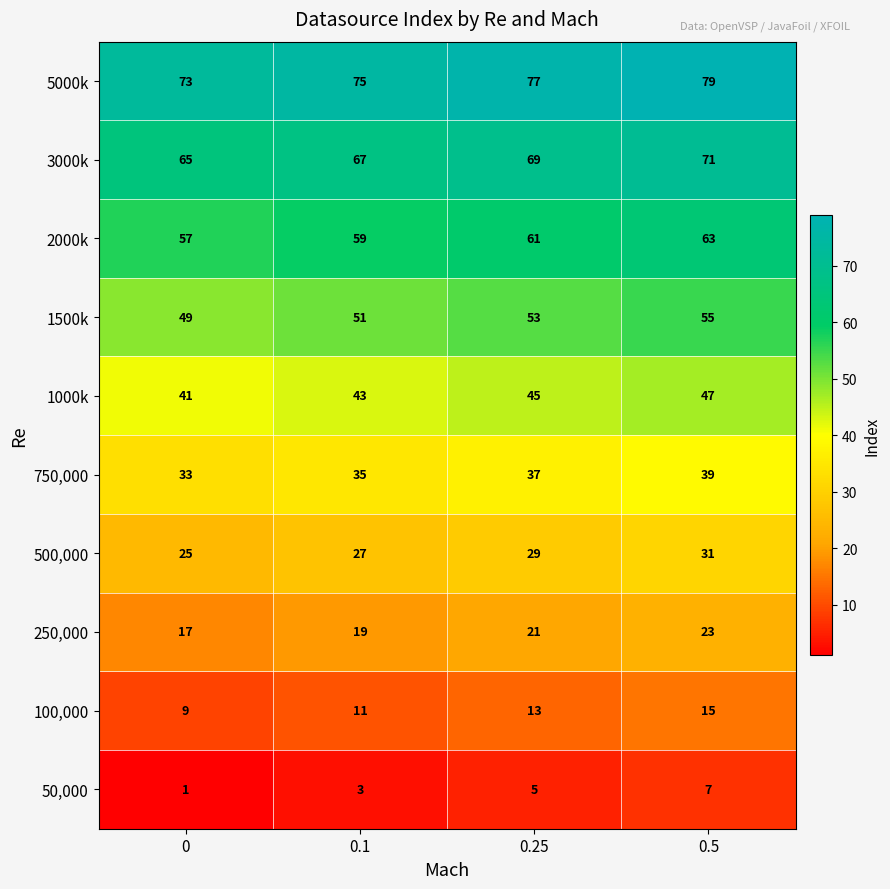

Count the 500,000 values in the range 27 to 31.

3